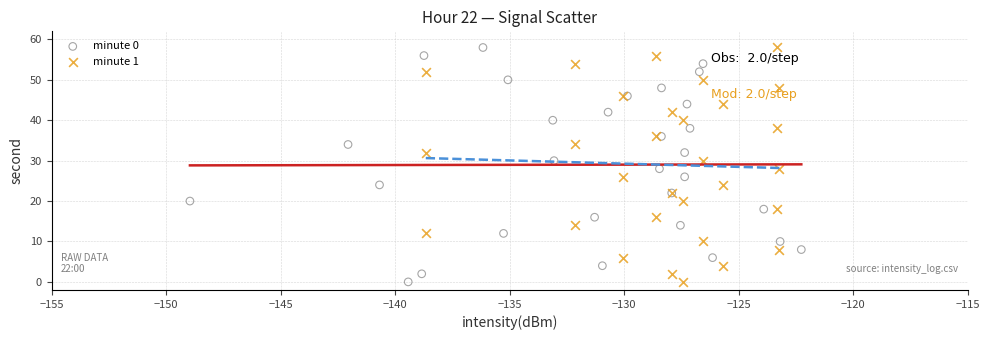

What are all the series names shown in the legend?

minute 0, minute 1